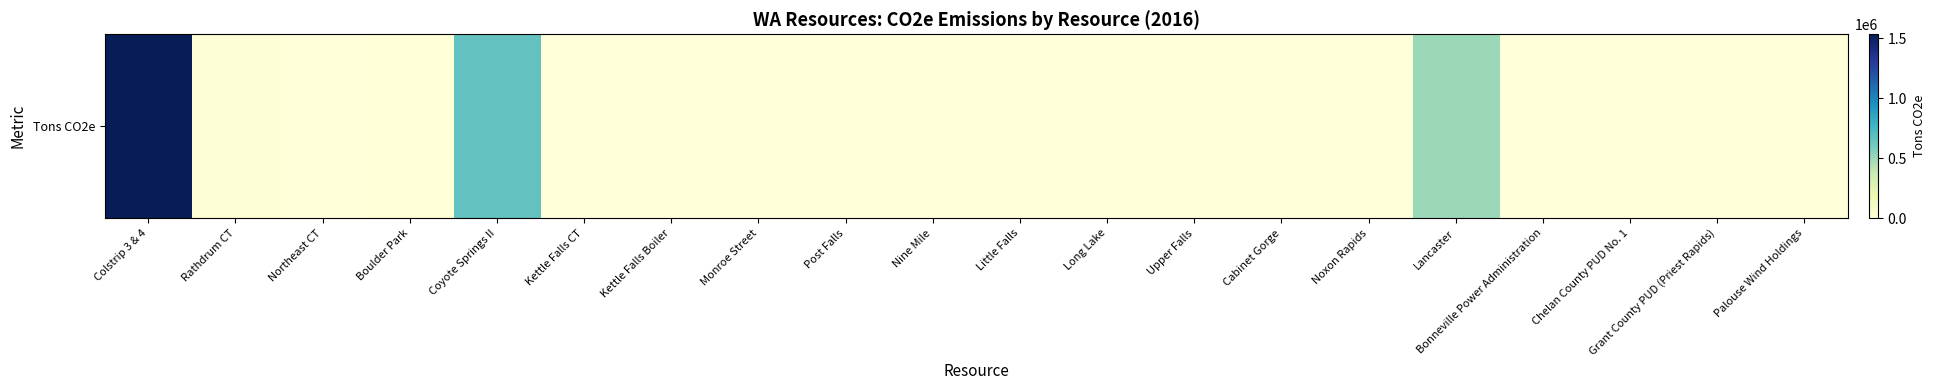

What is the greatest value displayed?

1531062.5